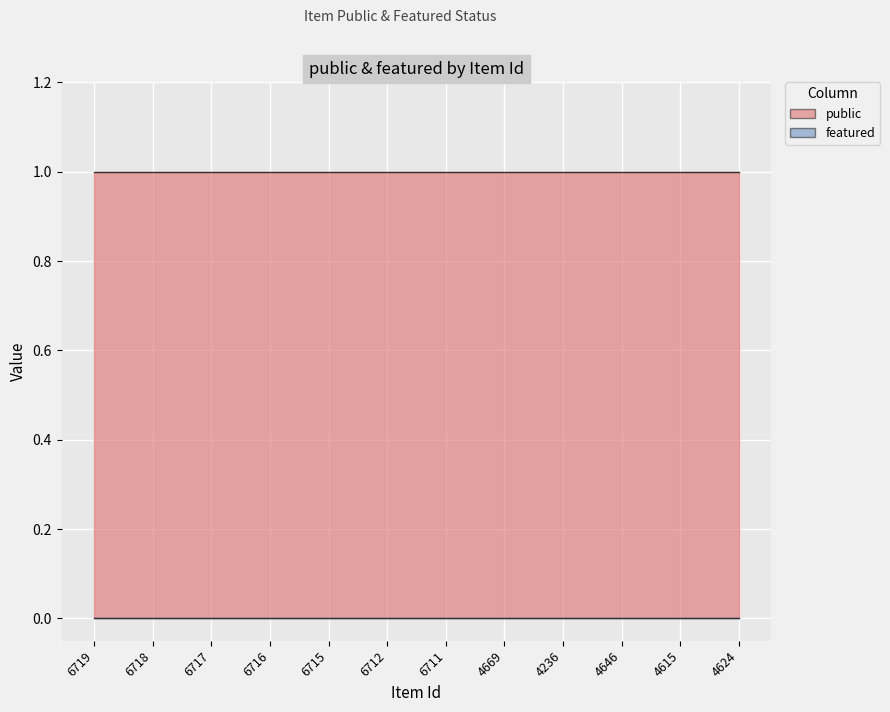

True or false: public has more than 0 interior local peaks.

False